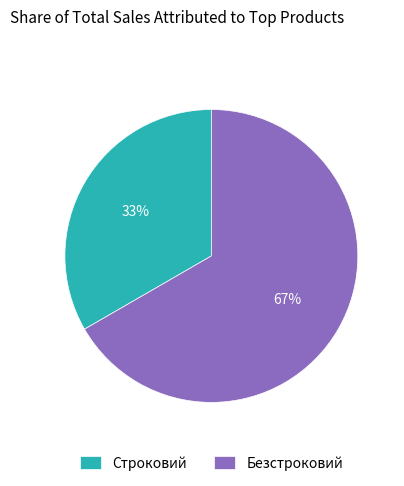

Is Строковий the majority of the pie?

No